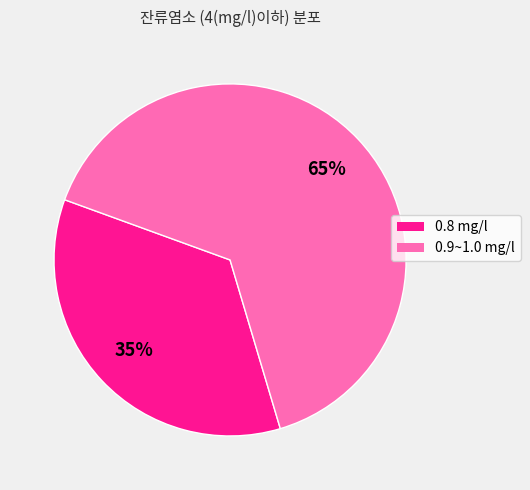

Is it true that 0.9~1.0 mg/l is 52% of the pie?

False